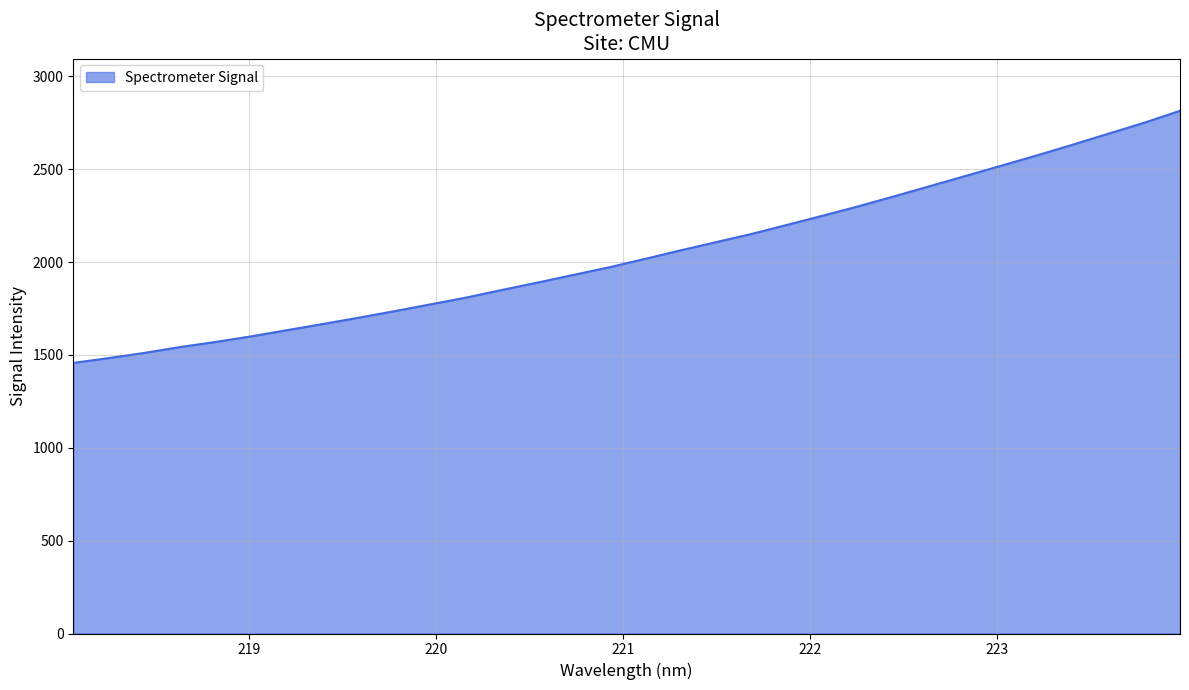

What is the difference between the maximum and minimum values?

1357.5